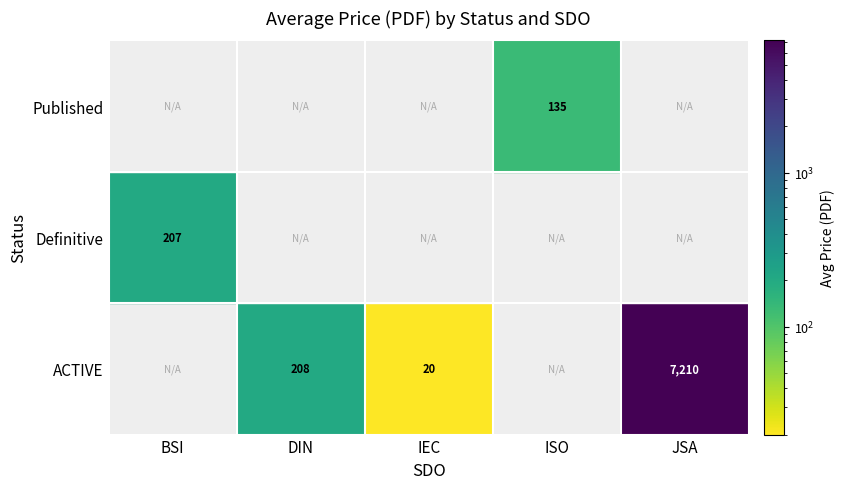

How many values in the ACTIVE series exceed 20?

2